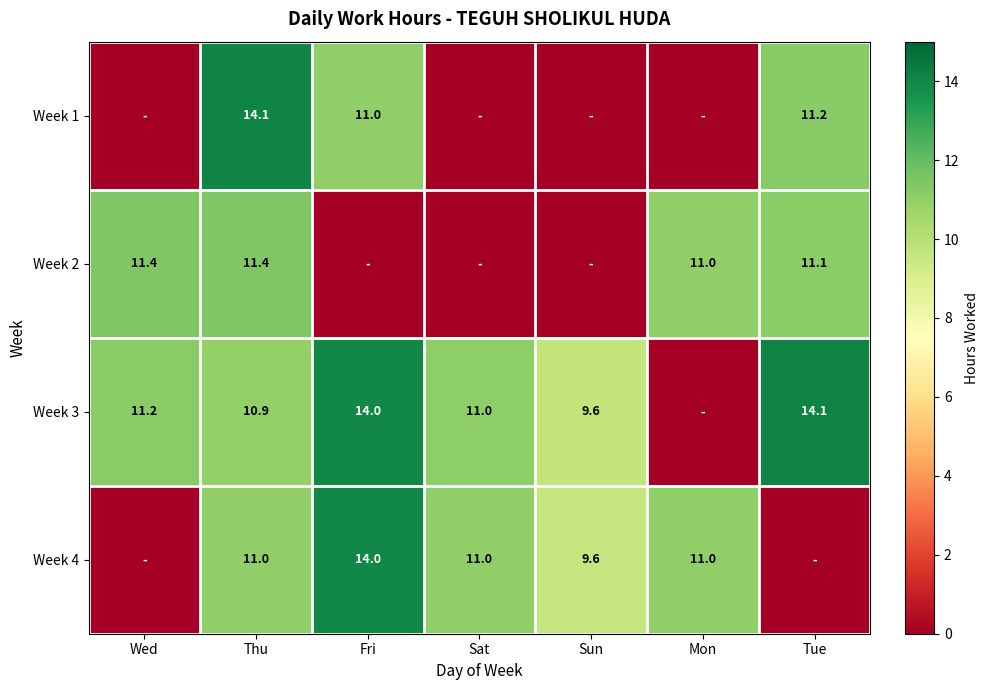

The Week 2 series shows 18.3 at Mon. True or false?

False